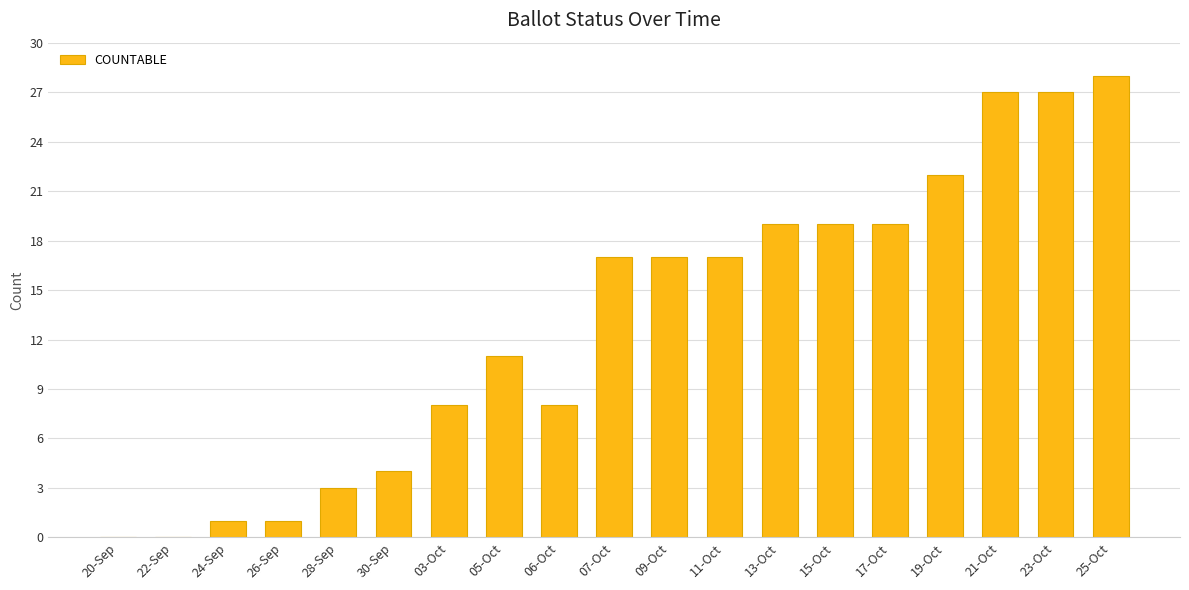

What is the greatest value displayed?

28